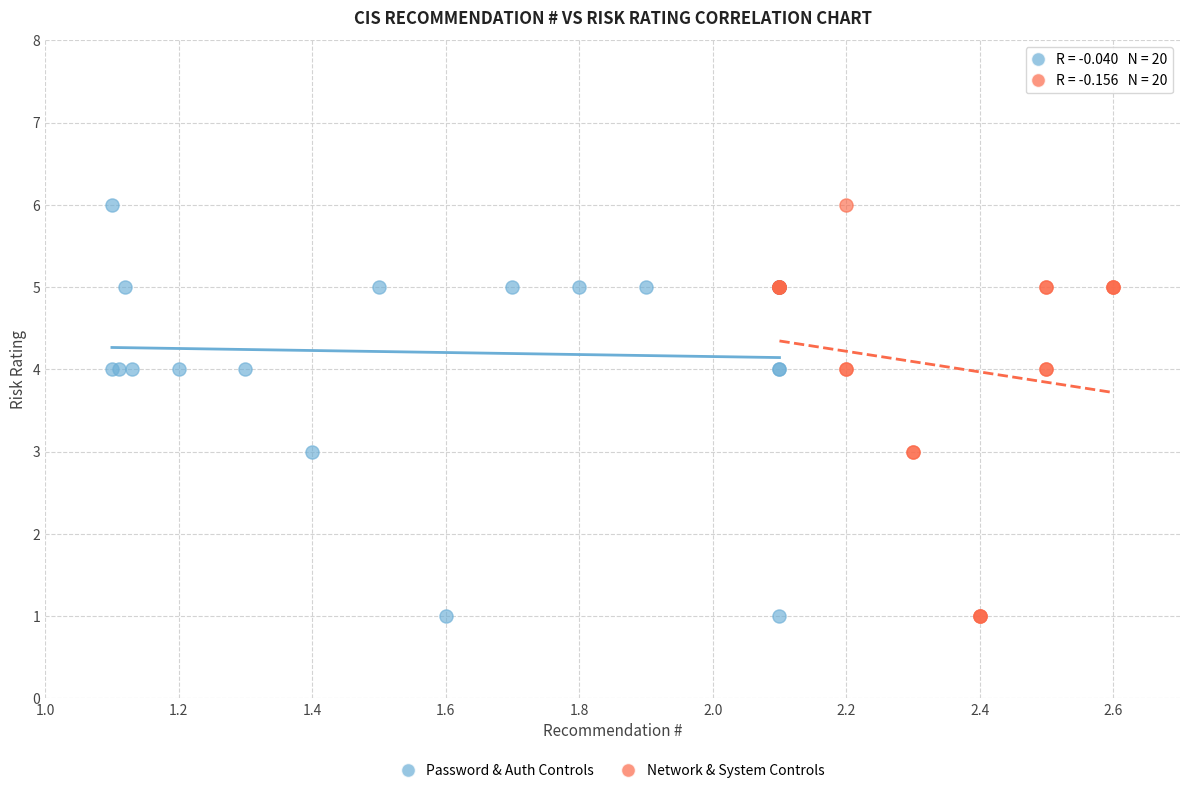

What are all the series names shown in the legend?

Password & Auth Controls, Network & System Controls